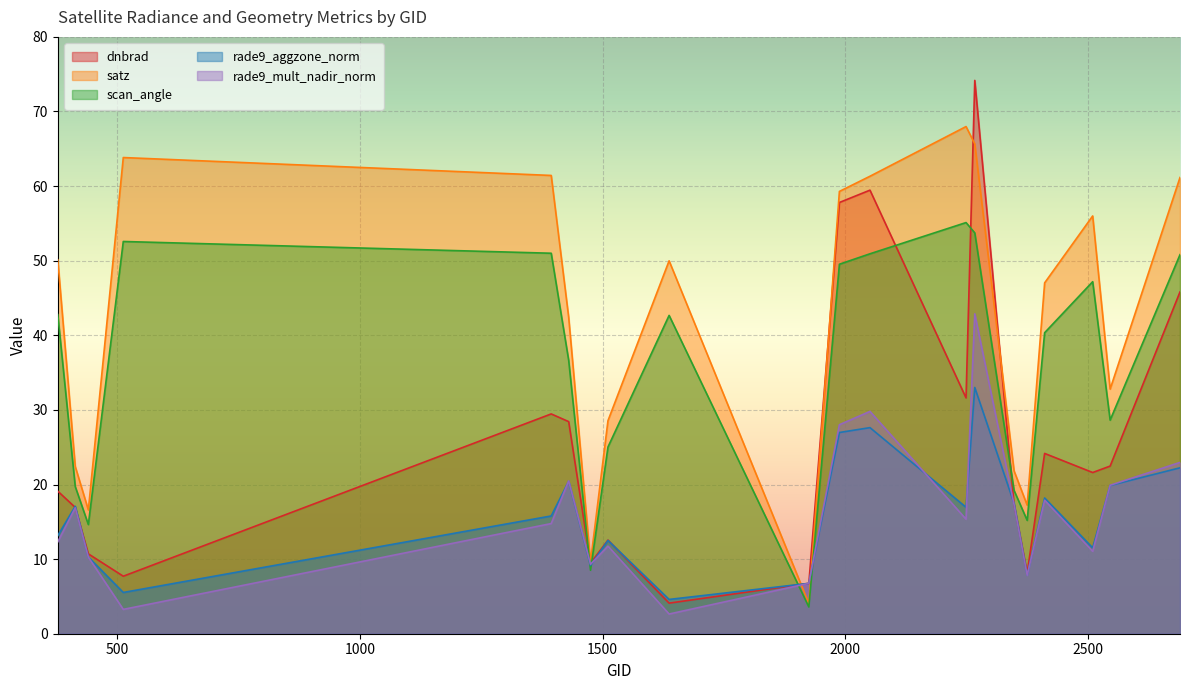

Where is the first local minimum for satz?

440